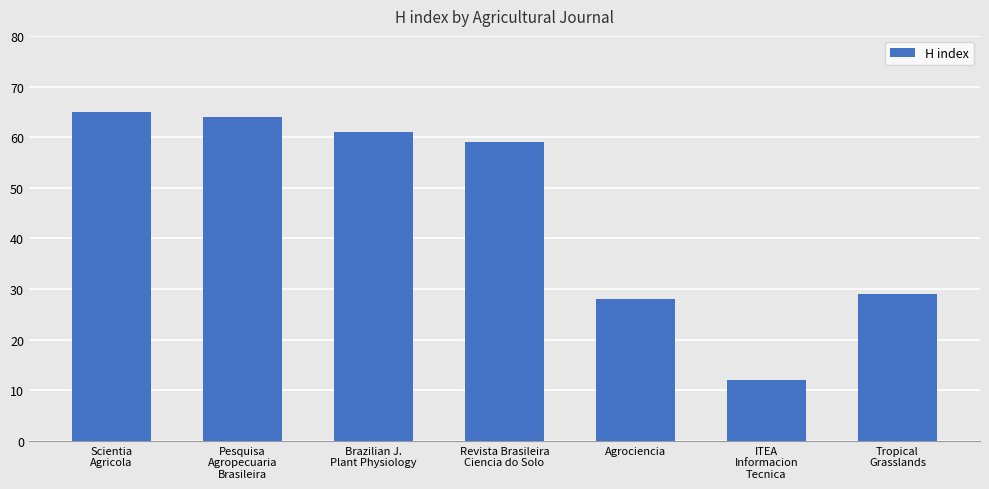

Reading right to left, what are all the values shown in this chart?

Tropical
Grasslands=29	ITEA
Informacion
Tecnica=12	Agrociencia=28	Revista Brasileira
Ciencia do Solo=59	Brazilian J.
Plant Physiology=61	Pesquisa
Agropecuaria
Brasileira=64	Scientia
Agricola=65